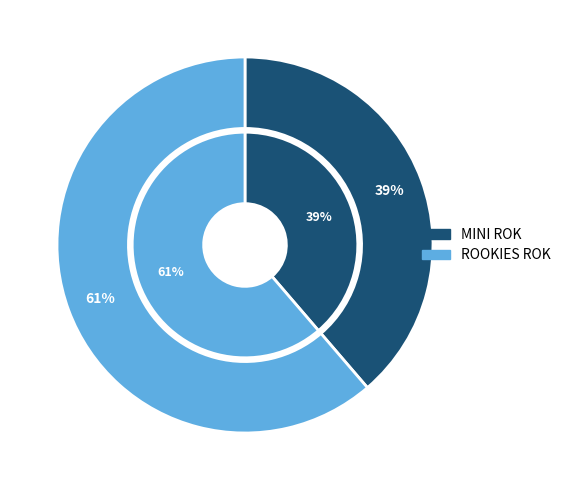

What percentage is the MINI ROK slice, to the nearest percent?

39%